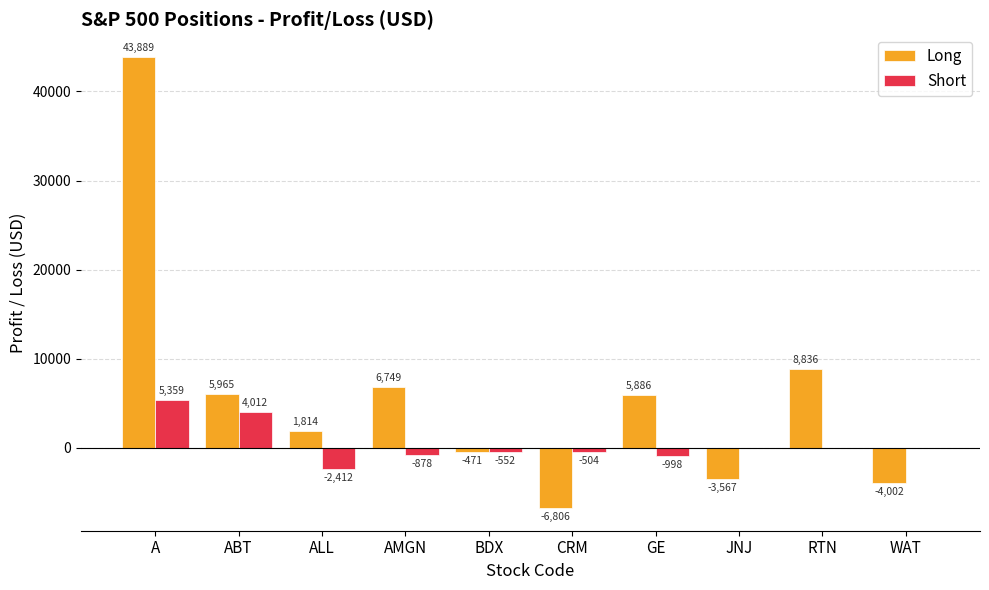

Which series has the largest total across all categories?

Long